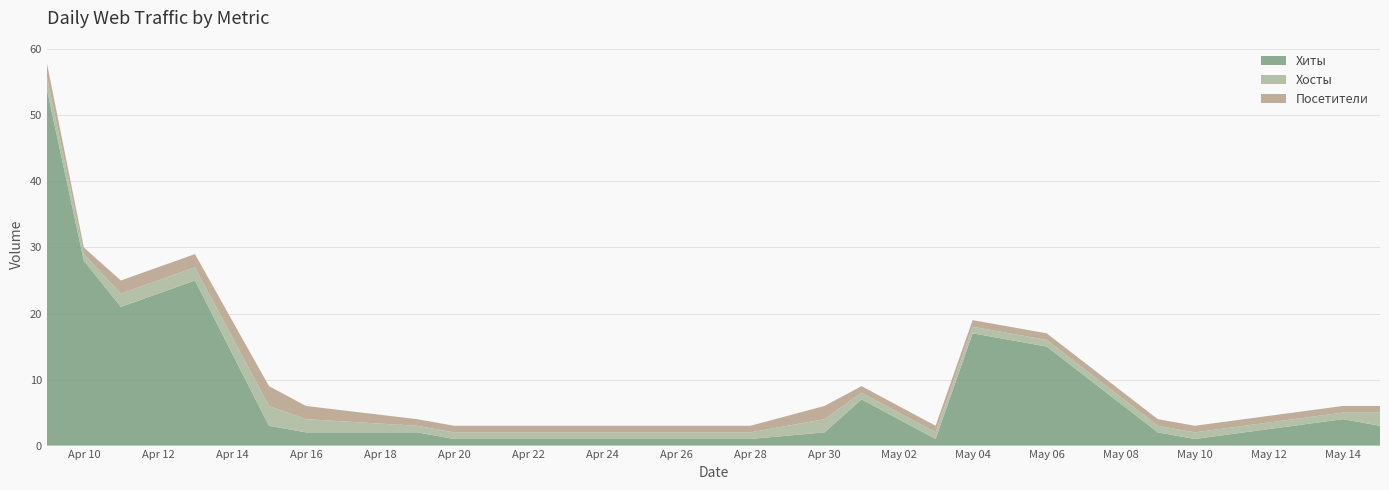

Reading left to right, list all the values displayed in this chart.

Хиты: 54	28	21	25	3	2	2	1	1	2	7	1	17	15	2	1	4	3
Хосты: 2	1	2	2	3	2	1	1	1	2	1	1	1	1	1	1	1	2
Посетители: 2	1	2	2	3	2	1	1	1	2	1	1	1	1	1	1	1	1